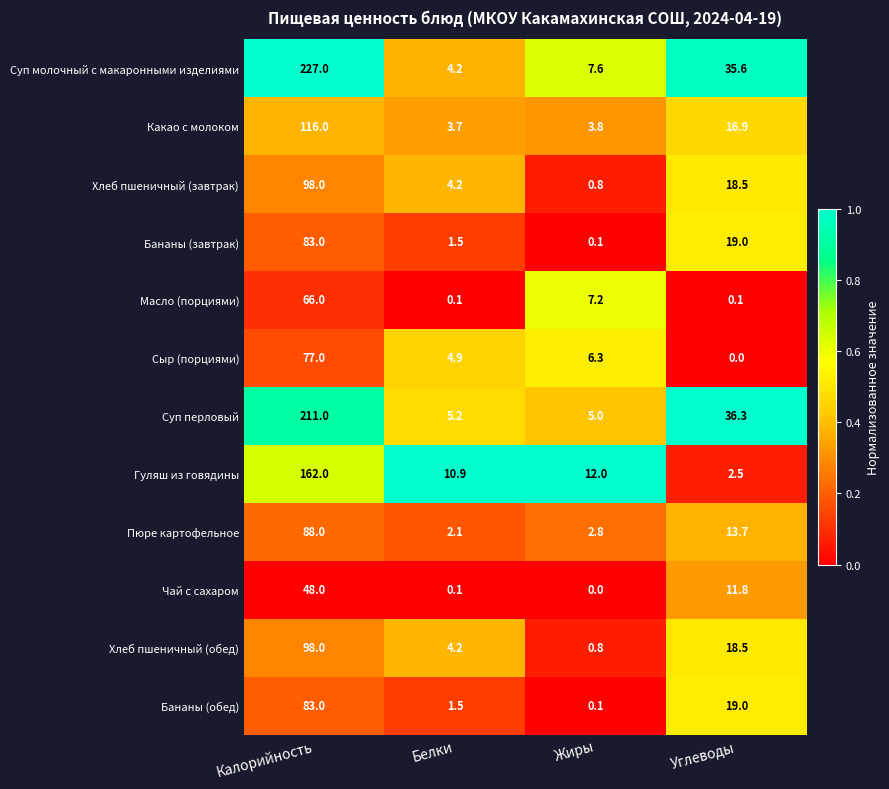

Read the Какао с молоком value at Белки.

3.7